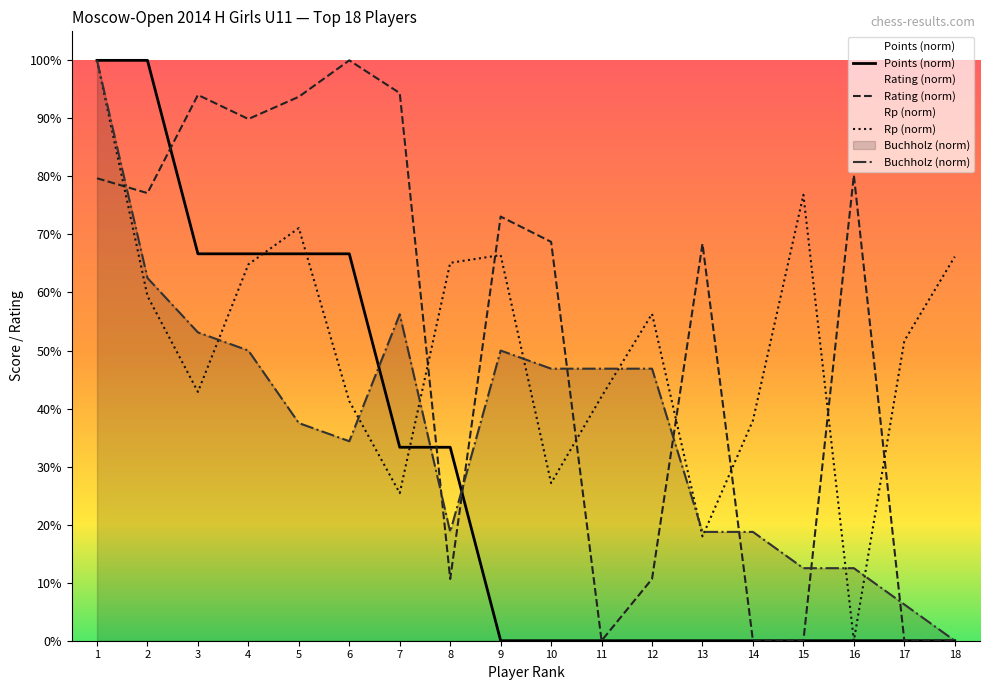

What are all the series names shown in the legend?

Points (norm), Rating (norm), Rp (norm), Buchholz (norm)